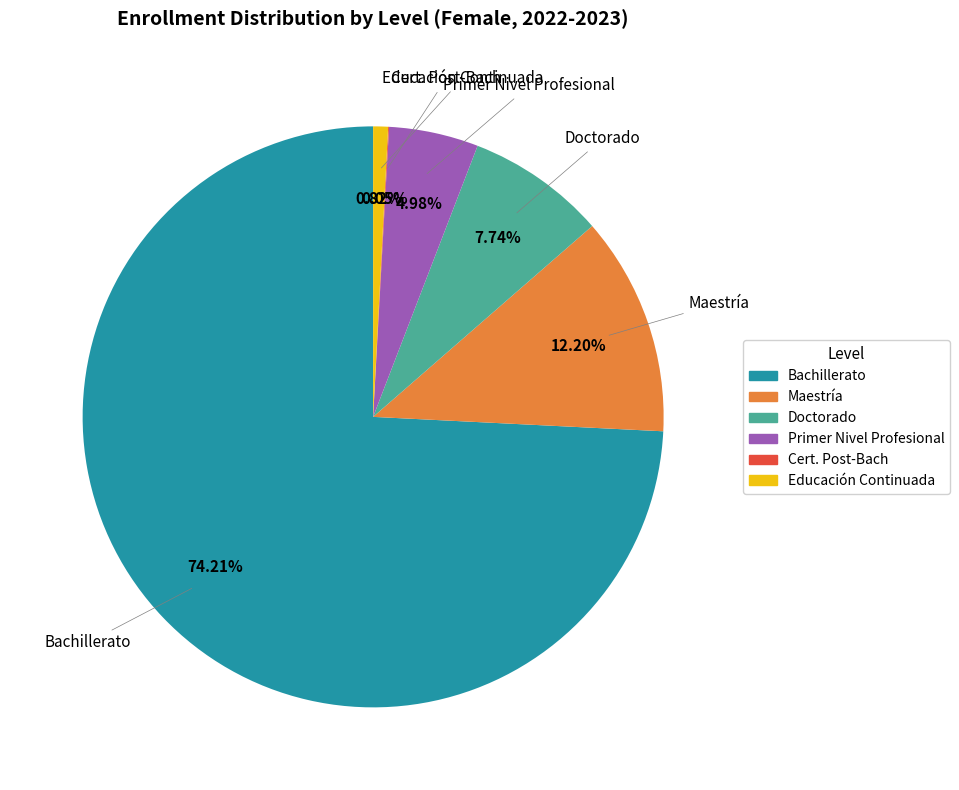

To the nearest percent, what is the difference between the Maestría and Primer Nivel Profesional slice percentages?

7%